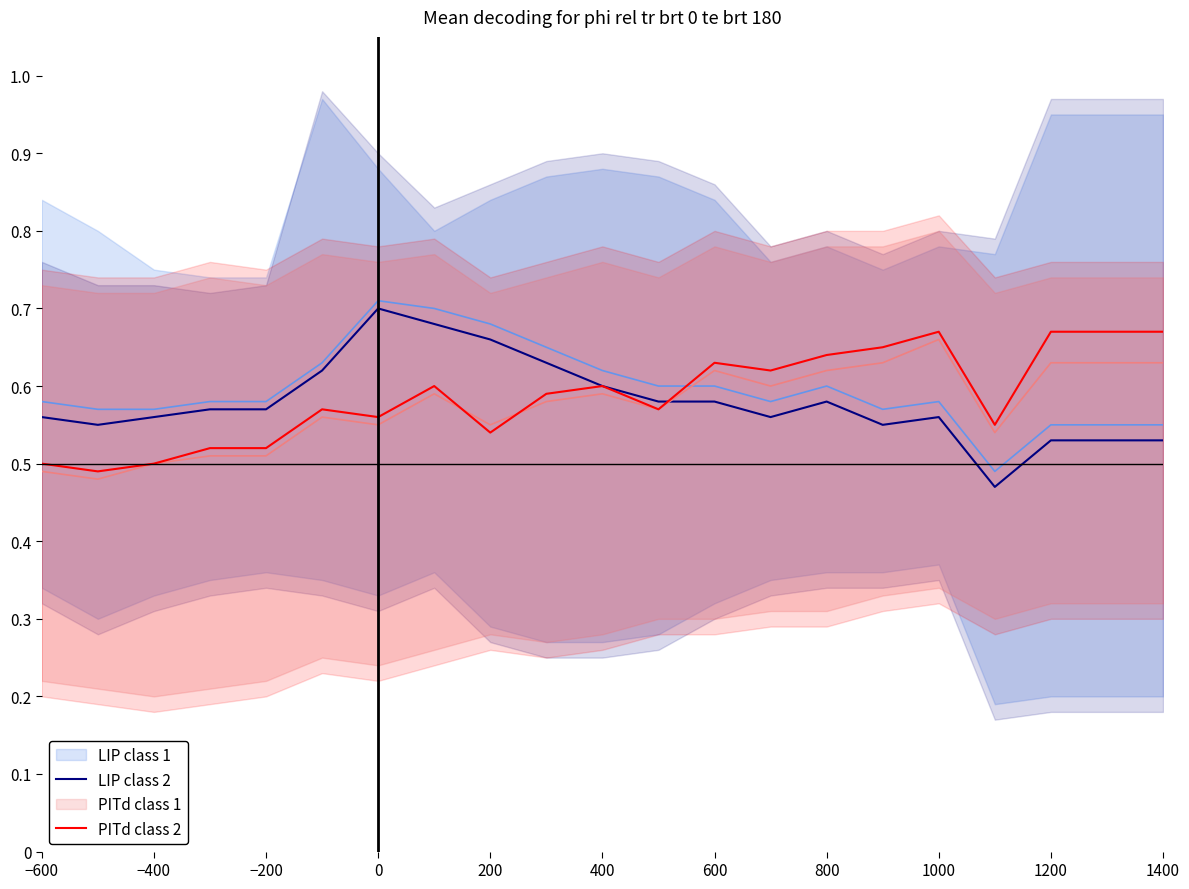

Which series has the largest range (max minus min)?

LIP class 2